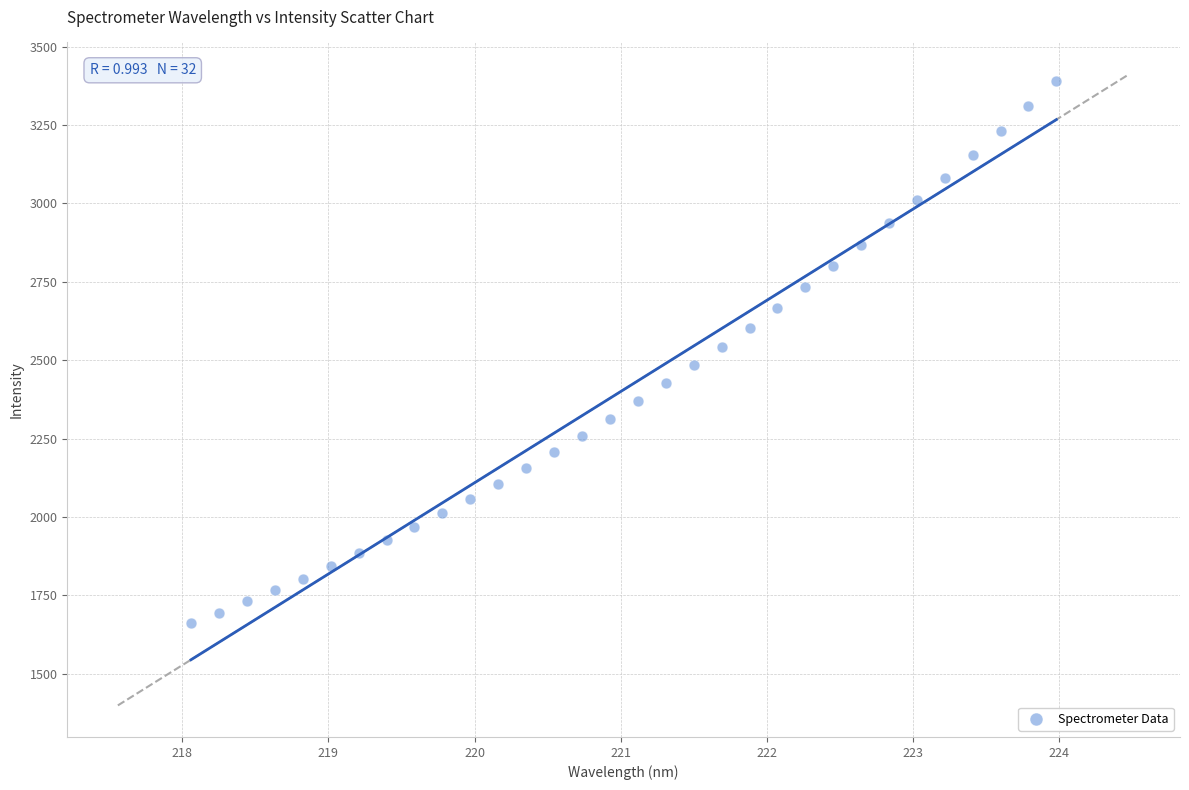

What is the range of Y values (max minus min)?

1728.6